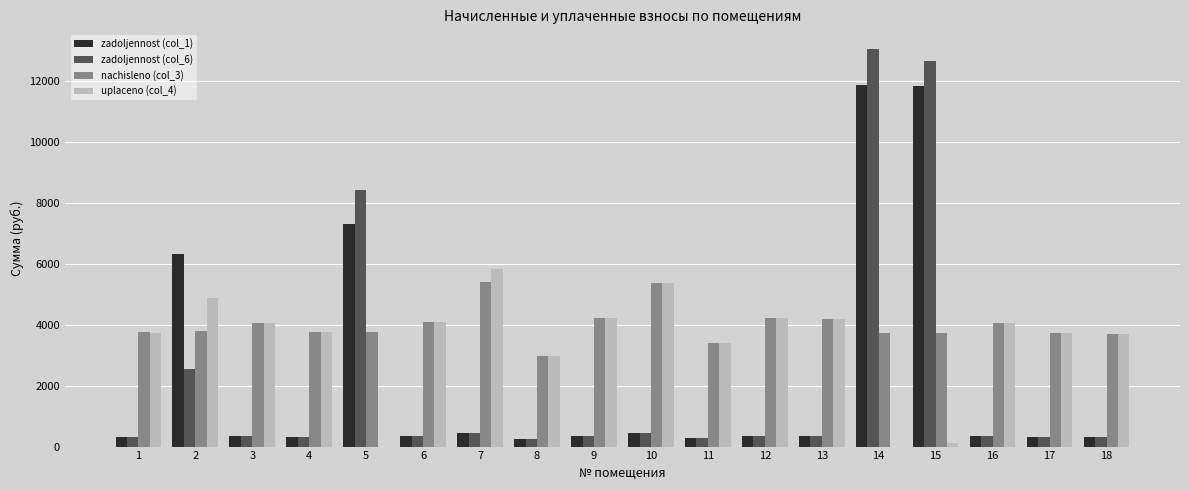

Which series has the largest range (max minus min)?

zadoljennost (col_6)